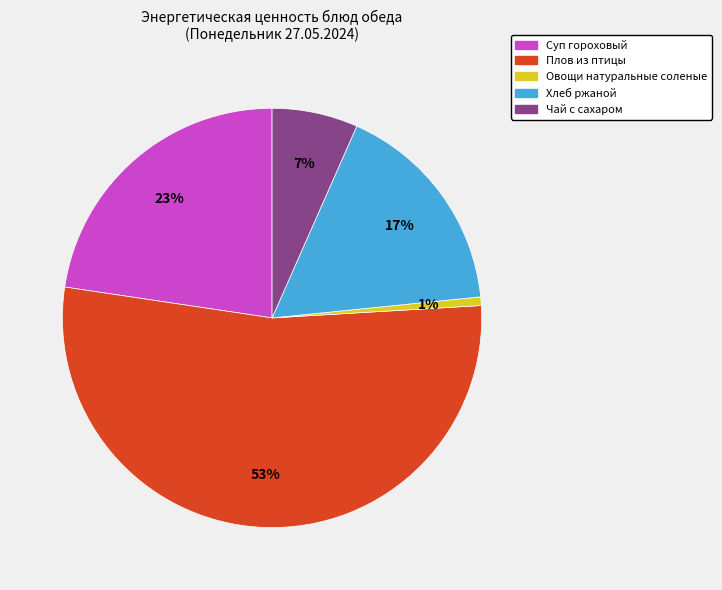

Is Чай с сахаром the majority of the pie?

No